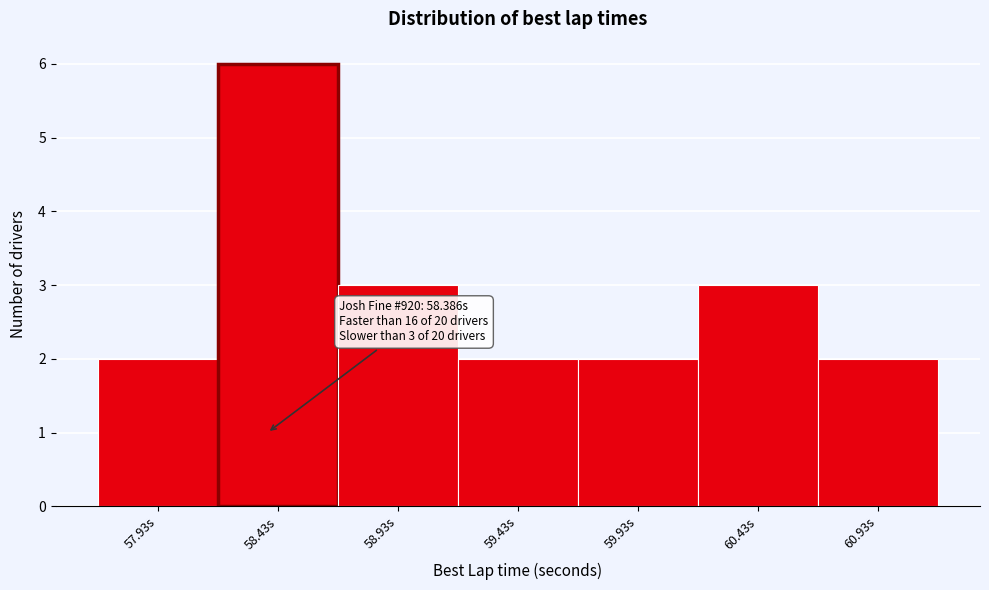

Which range on the x-axis has the tallest bar?

58.2 to 58.7